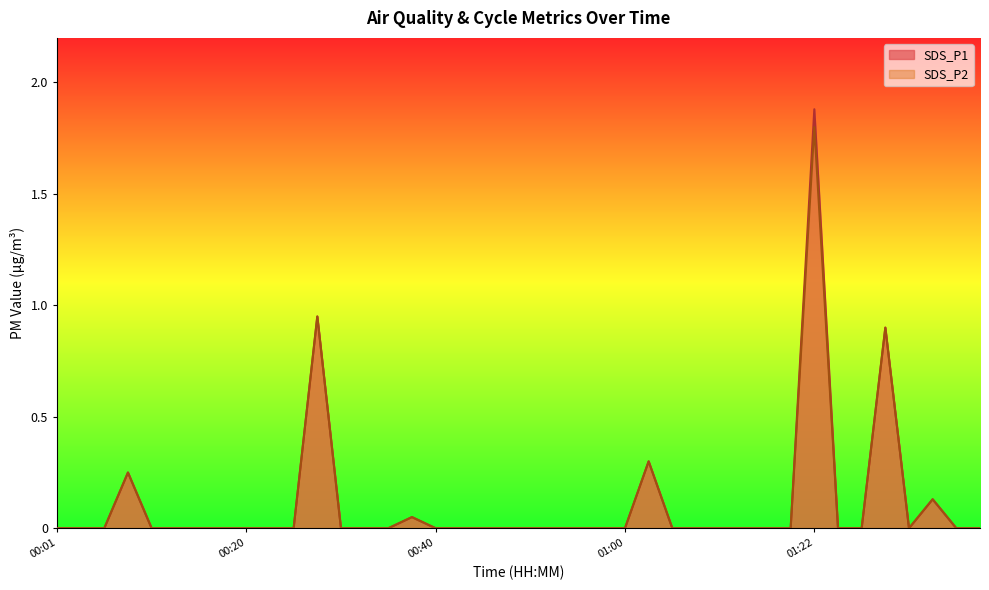

True or false: SDS_P2 and SDS_P1 intersect in this chart.

False